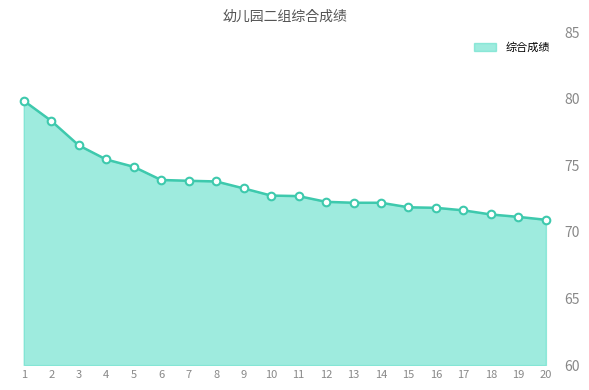

Between 5 and 6, which is larger?

5